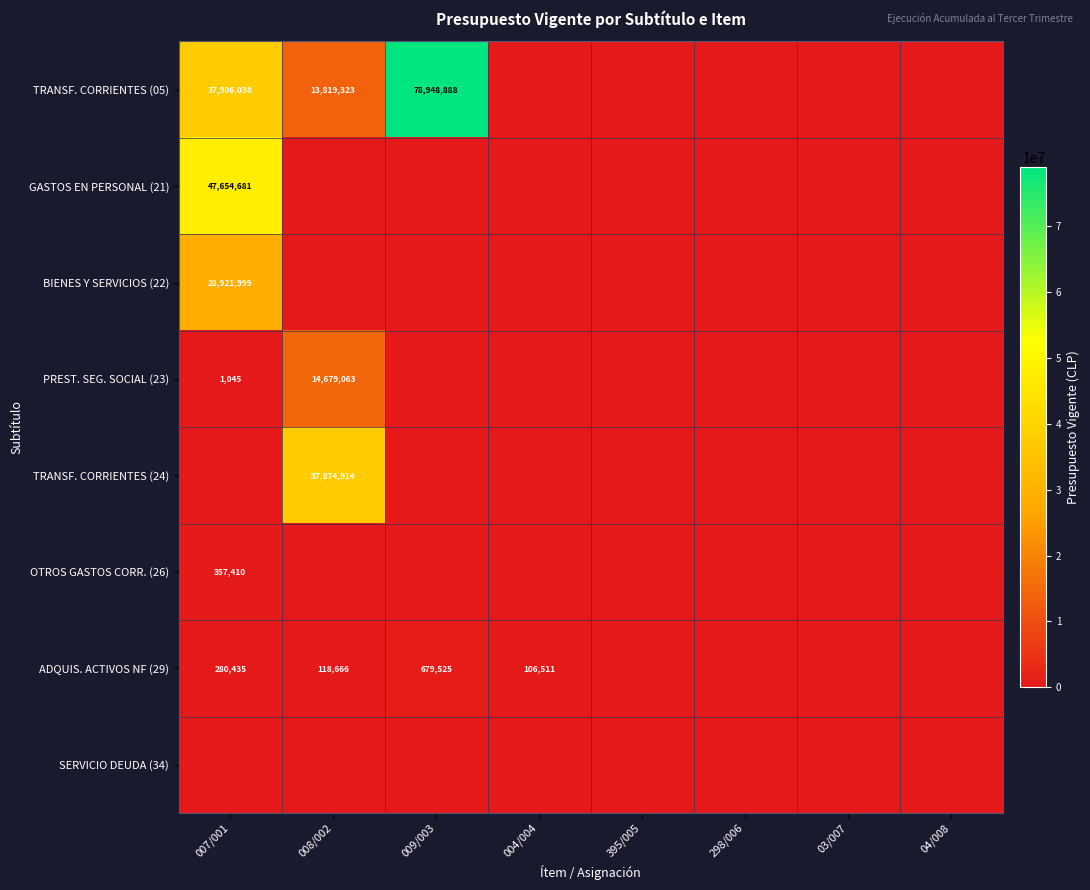

Is the value of ADQUIS. ACTIVOS NF (29) at 004/004 greater than the value of TRANSF. CORRIENTES (05) at 009/003?

No